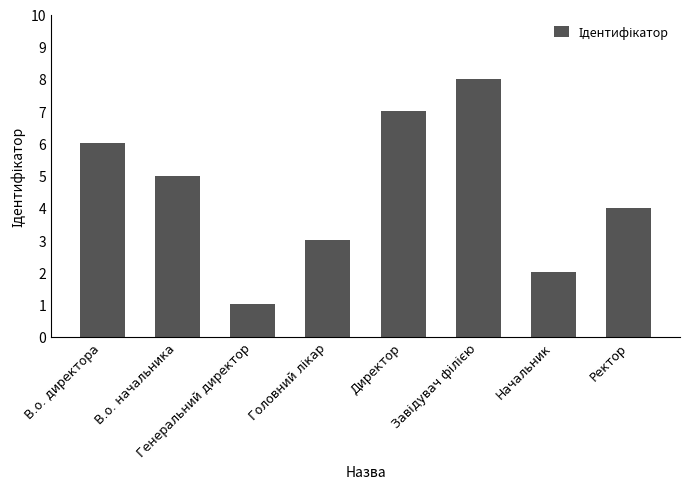

Which has a higher value, Начальник or Директор?

Директор